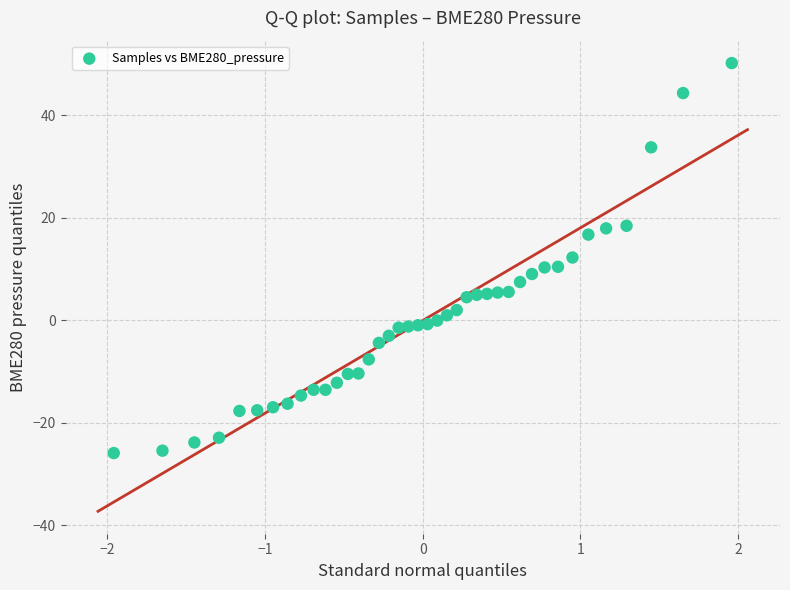

What is the range of Y values (max minus min)?

76.1